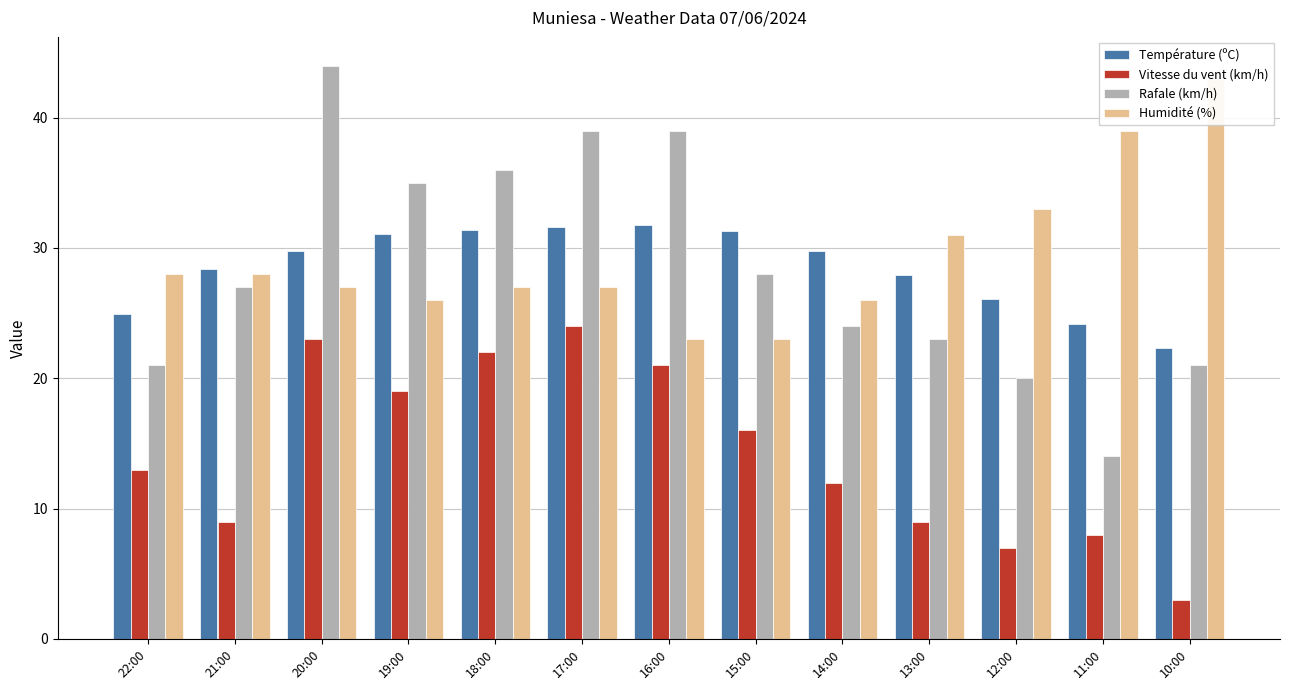

Reading right to left, what are all the values shown in this chart?

Température (ºC): 10:00=22.3	11:00=24.2	12:00=26.1	13:00=27.9	14:00=29.8	15:00=31.3	16:00=31.8	17:00=31.6	18:00=31.4	19:00=31.1	20:00=29.8	21:00=28.4	22:00=24.9
Vitesse du vent (km/h): 10:00=3.0	11:00=8.0	12:00=7.0	13:00=9.0	14:00=12.0	15:00=16.0	16:00=21.0	17:00=24.0	18:00=22.0	19:00=19.0	20:00=23.0	21:00=9.0	22:00=13.0
Rafale (km/h): 10:00=21.0	11:00=14.0	12:00=20.0	13:00=23.0	14:00=24.0	15:00=28.0	16:00=39.0	17:00=39.0	18:00=36.0	19:00=35.0	20:00=44.0	21:00=27.0	22:00=21.0
Humidité (%): 10:00=43.0	11:00=39.0	12:00=33.0	13:00=31.0	14:00=26.0	15:00=23.0	16:00=23.0	17:00=27.0	18:00=27.0	19:00=26.0	20:00=27.0	21:00=28.0	22:00=28.0